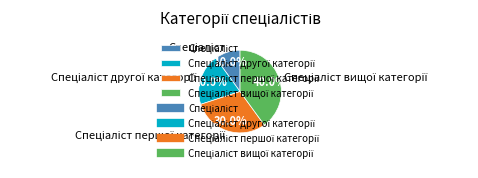

Does any single category account for the majority?

No